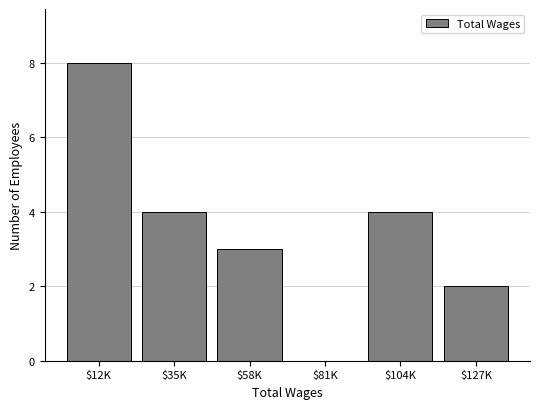

At which category does the chart reach its peak across all series?

$12K